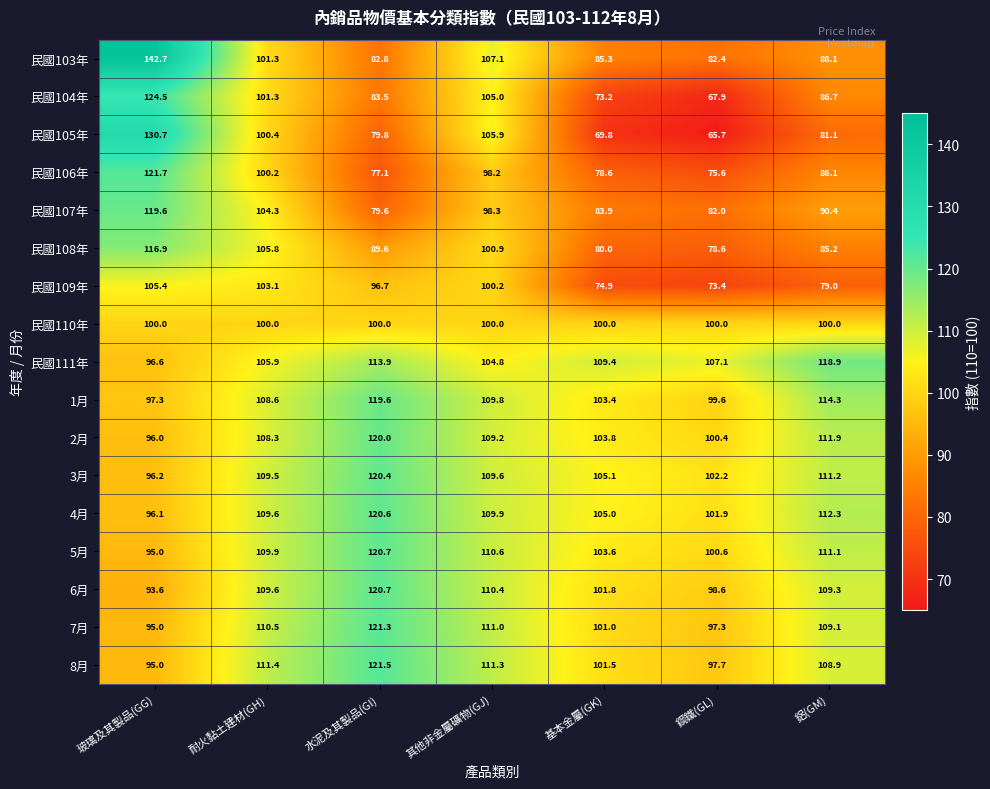

What value does the 4月 series have at 鋼鐵(GL)?

101.9